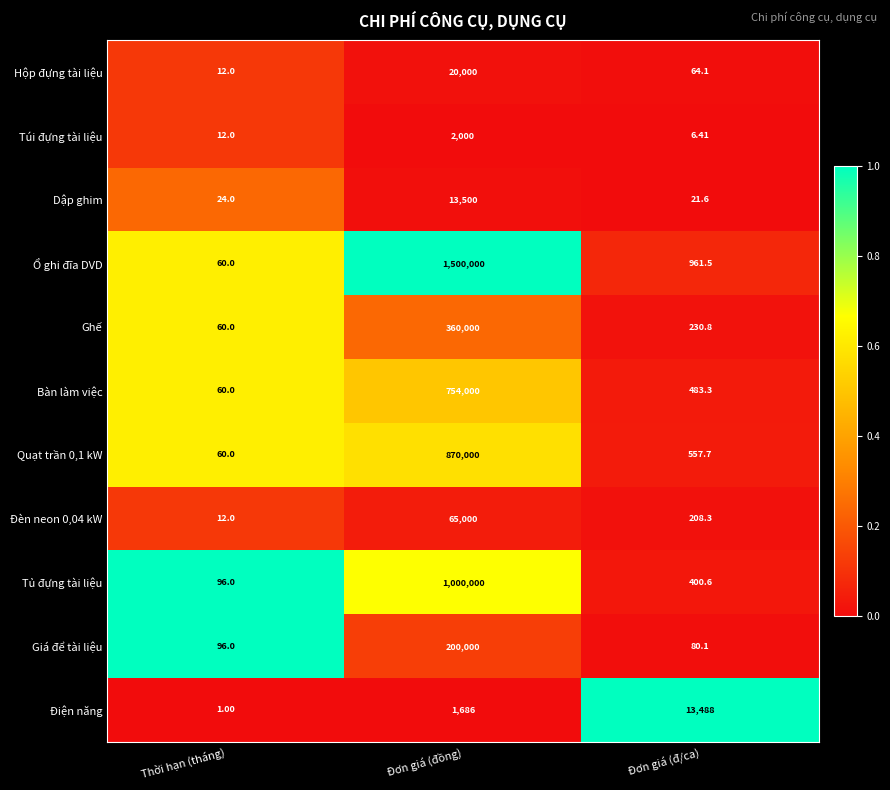

At which label does Điện năng reach its minimum?

Thời hạn (tháng)